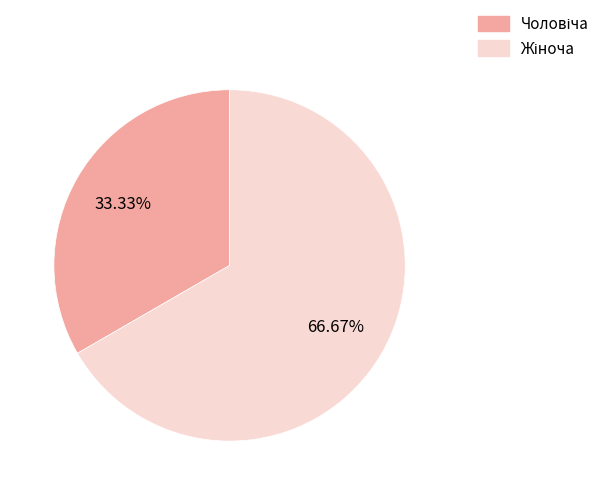

Does any single category account for the majority?

Yes